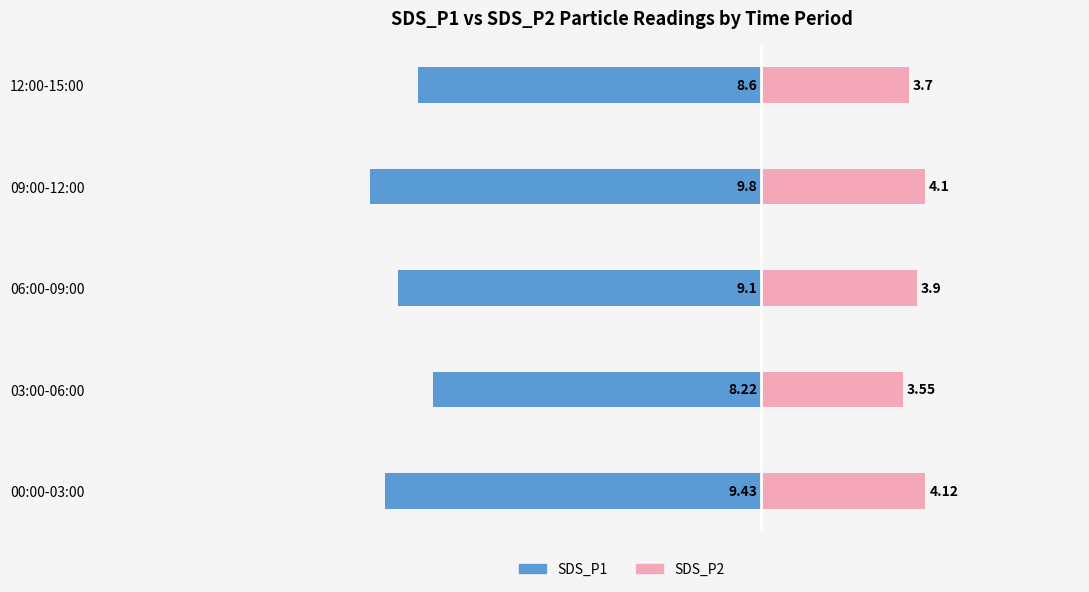

Reading right to left, what are all the values shown in this chart?

SDS_P1: -8.6	-9.8	-9.1	-8.2	-9.4
SDS_P2: 3.7	4.1	3.9	3.5	4.1